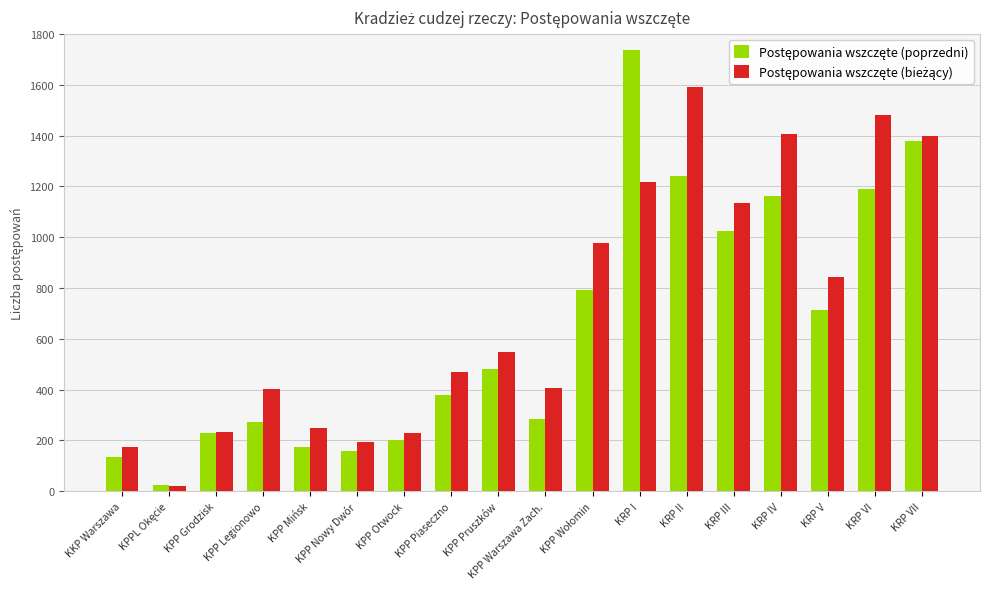

What is the total value across all series at KPP Legionowo?

674